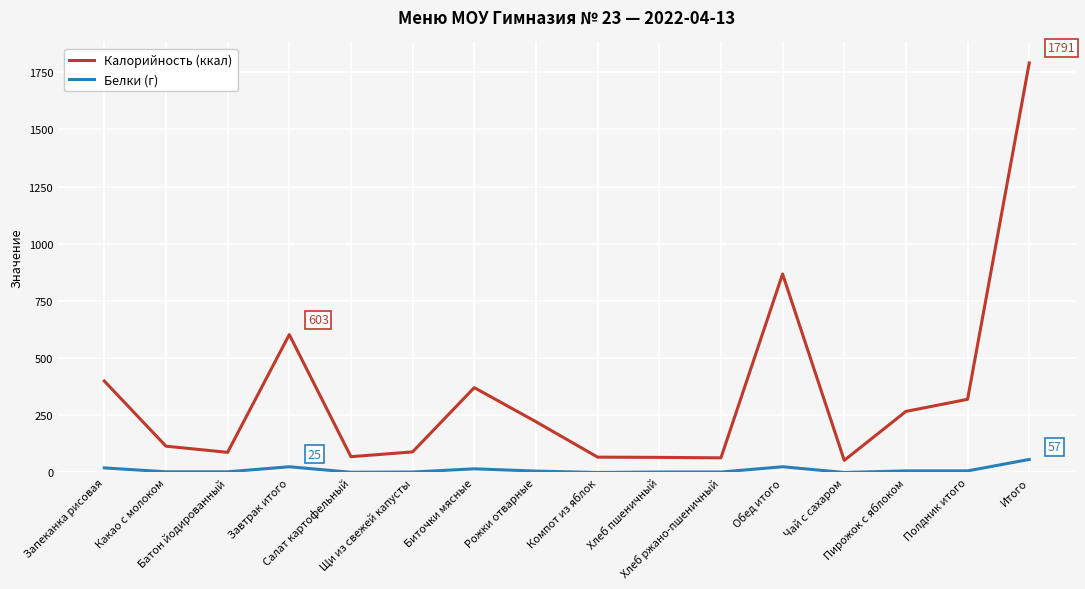

What is the difference between the Белки (г) values at Завтрак итого and Батон йодированный?

22